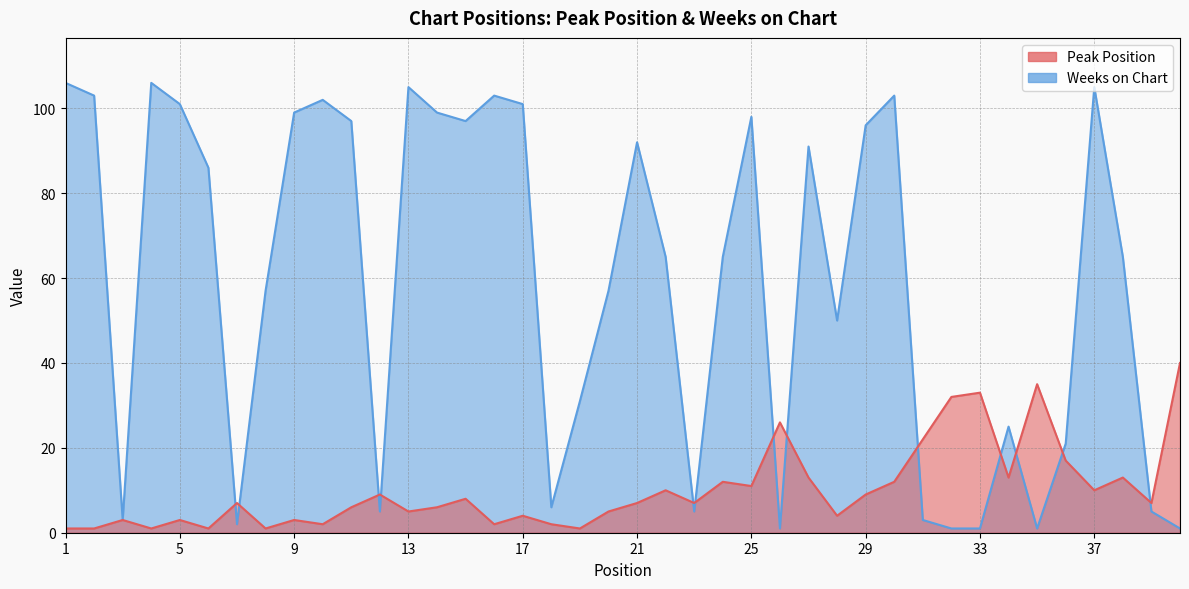

How many values in the Peak Position series are below 7?

18